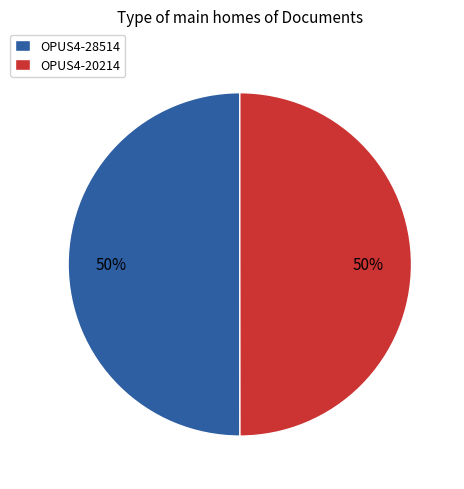

What is the ratio of the value at OPUS4-20214 to the value at OPUS4-28514?

1.0